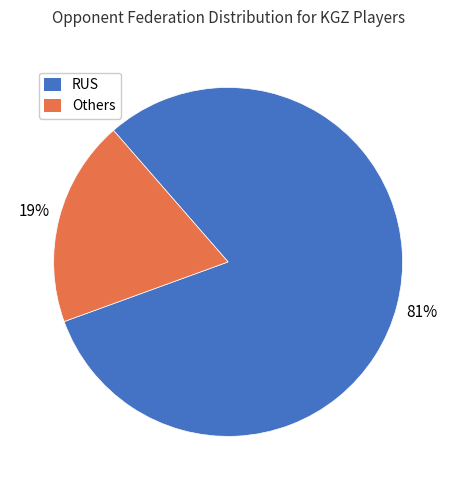

To the nearest percent, what is the difference between the largest and smallest slice percentages?

62%